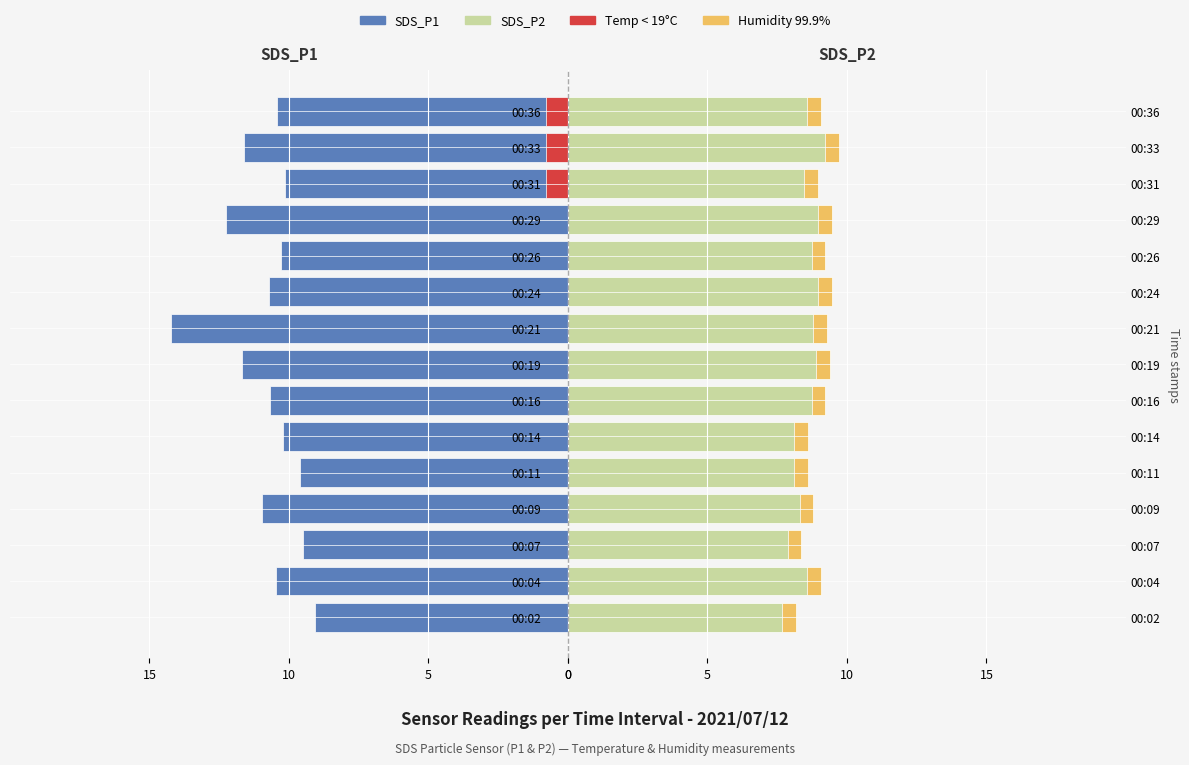

True or false: SDS_P1 has a value of -17.7 at 00:29.

False